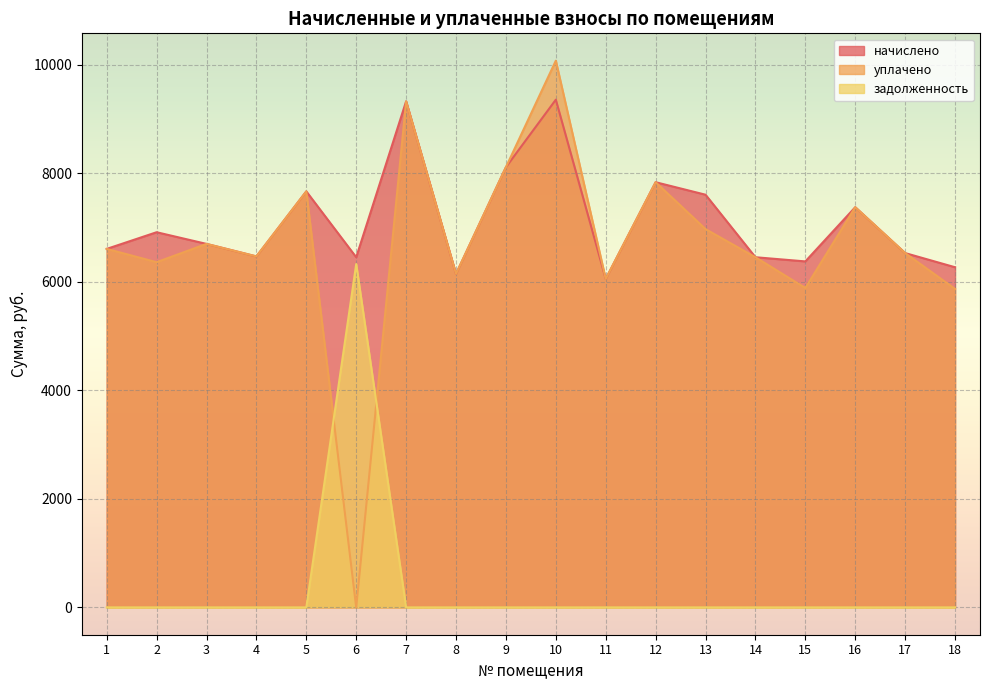

The value of задолженность at 13 is -2628.8. True or false?

False